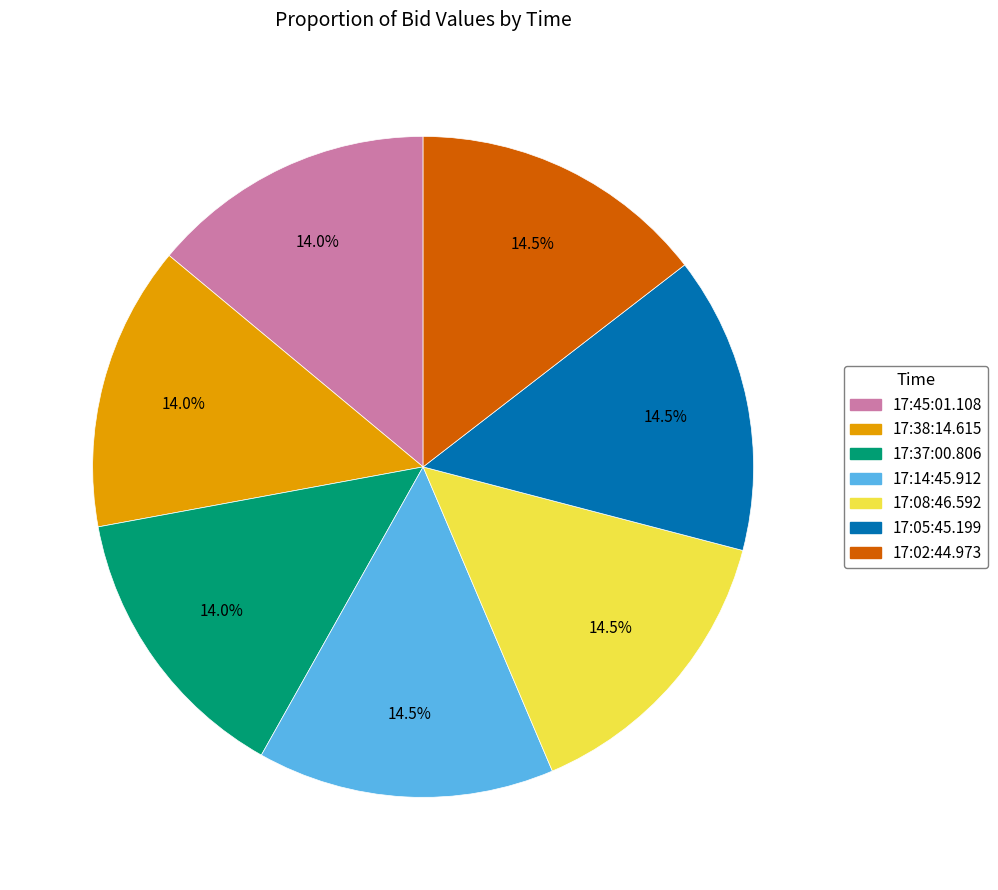

Does any single category account for the majority?

No